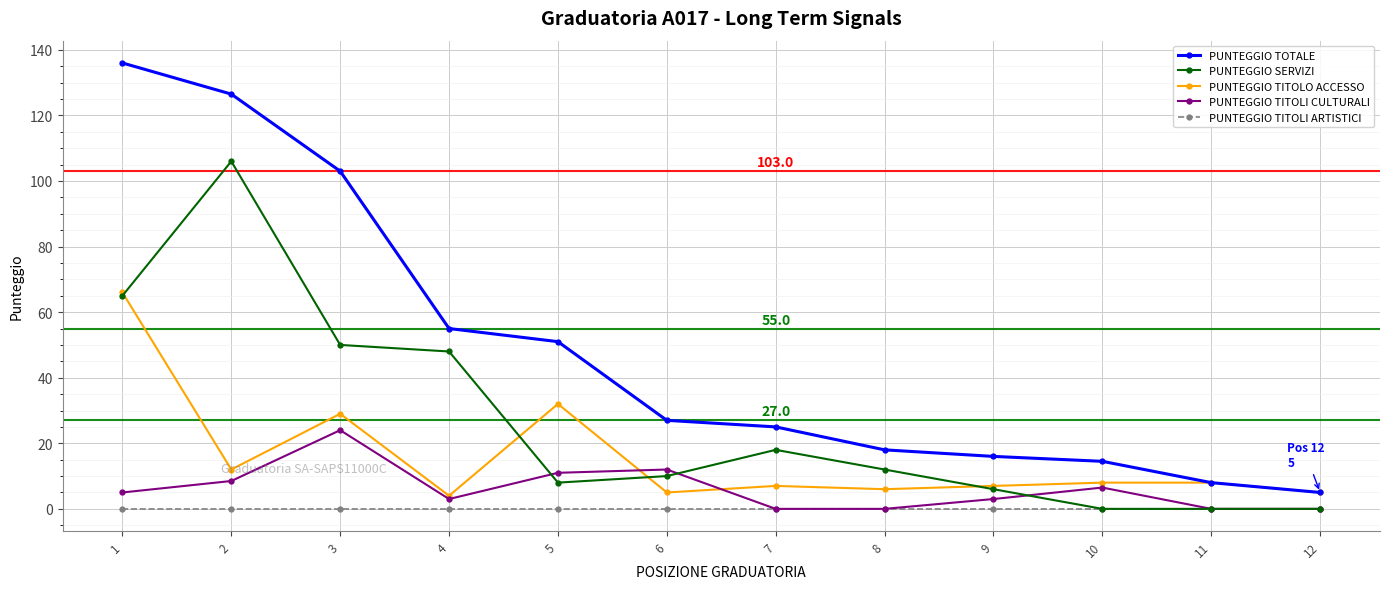

What is the total value across all series at 5?

102.0